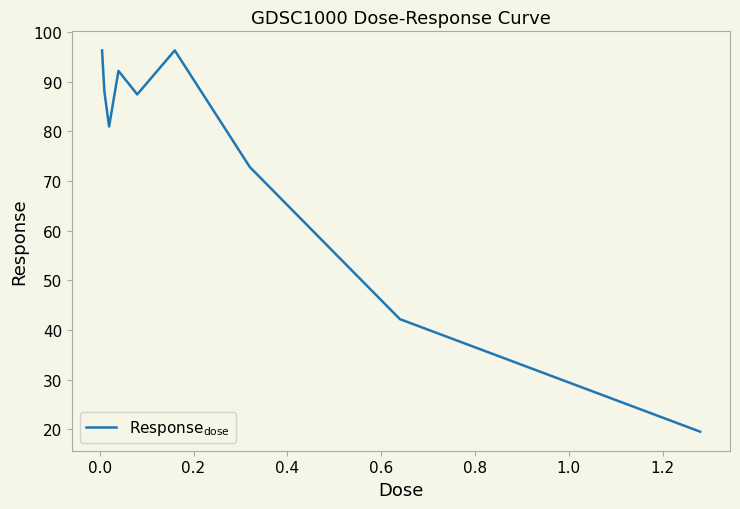

What is the maximum value shown in the chart?

96.3